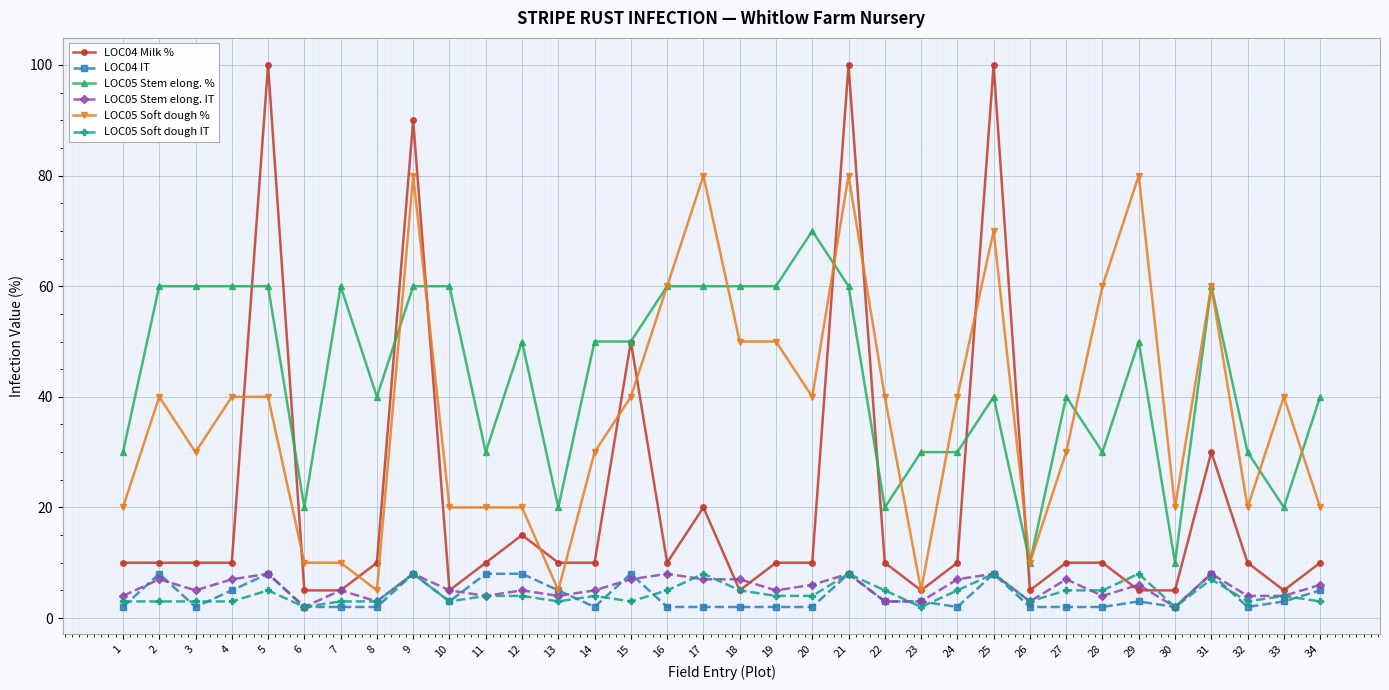

Reading left to right, transcribe all the data shown in this chart.

LOC04 Milk %: 10	10	10	10	100	5	5	10	90	5	10	15	10	10	50	10	20	5	10	10	100	10	5	10	100	5	10	10	5	5	30	10	5	10
LOC04 IT: 2	8	2	5	8	2	2	2	8	3	8	8	5	2	8	2	2	2	2	2	8	3	3	2	8	2	2	2	3	2	8	2	3	5
LOC05 Stem elong. %: 30	60	60	60	60	20	60	40	60	60	30	50	20	50	50	60	60	60	60	70	60	20	30	30	40	10	40	30	50	10	60	30	20	40
LOC05 Stem elong. IT: 4	7	5	7	8	2	5	3	8	5	4	5	4	5	7	8	7	7	5	6	8	3	3	7	8	3	7	4	6	2	8	4	4	6
LOC05 Soft dough %: 20	40	30	40	40	10	10	5	80	20	20	20	5	30	40	60	80	50	50	40	80	40	5	40	70	10	30	60	80	20	60	20	40	20
LOC05 Soft dough IT: 3	3	3	3	5	2	3	3	8	3	4	4	3	4	3	5	8	5	4	4	8	5	2	5	8	3	5	5	8	2	7	3	4	3